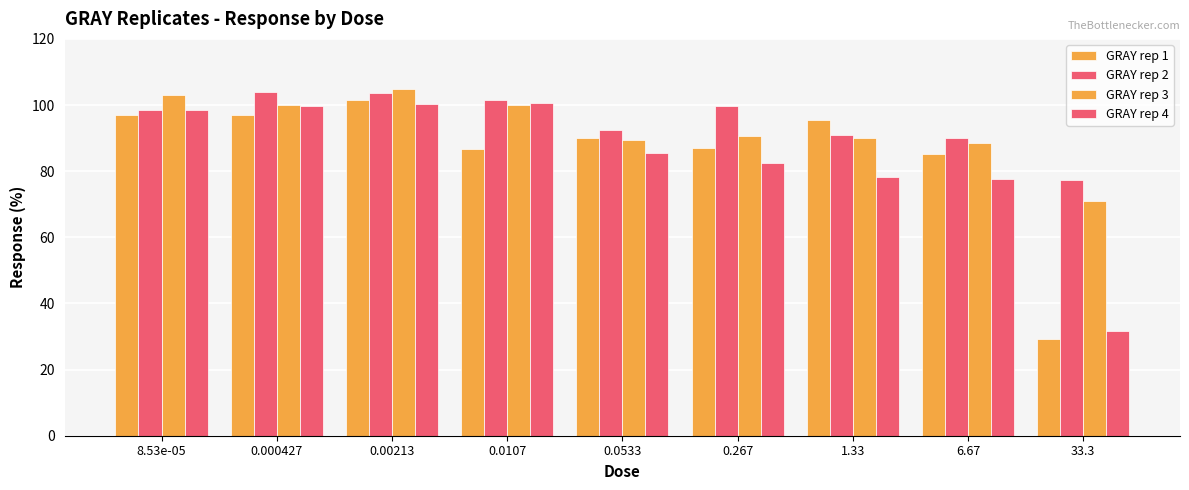

Count the number of data series in this chart.

4